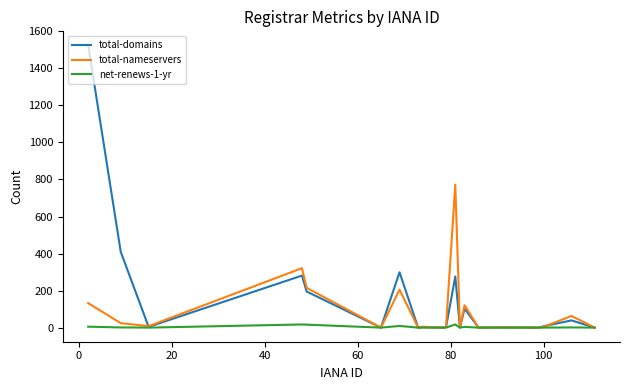

Which series has the largest range (max minus min)?

total-domains